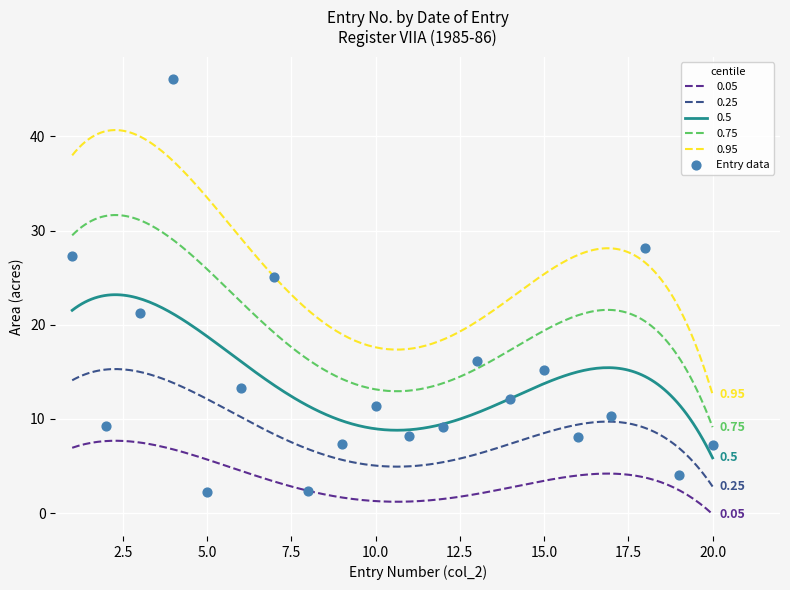

True or false: 0.05 and 0.75 cross at least once.

False